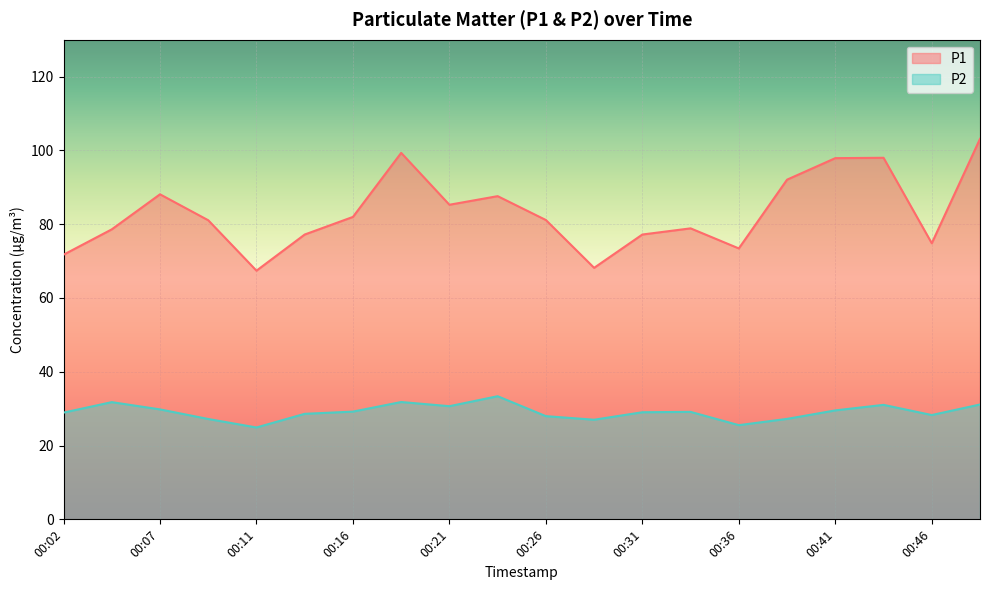

Which series changed the most between 00:07 and 00:44?

P1